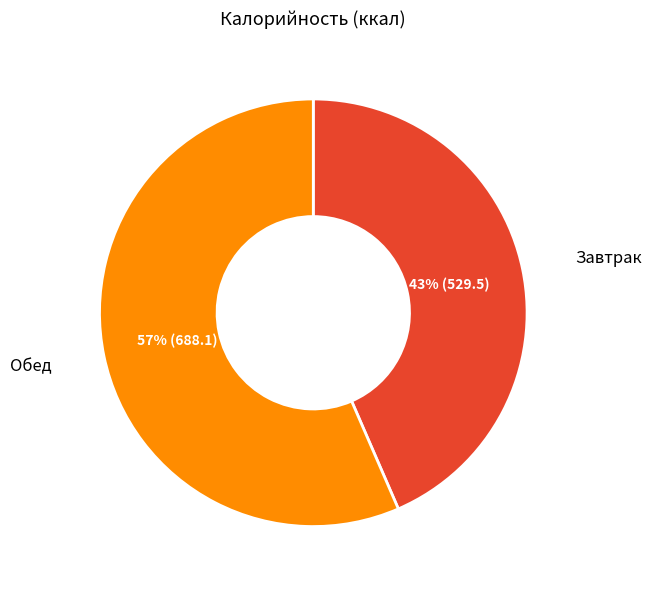

True or false: Завтрак accounts for 43% of the total.

True